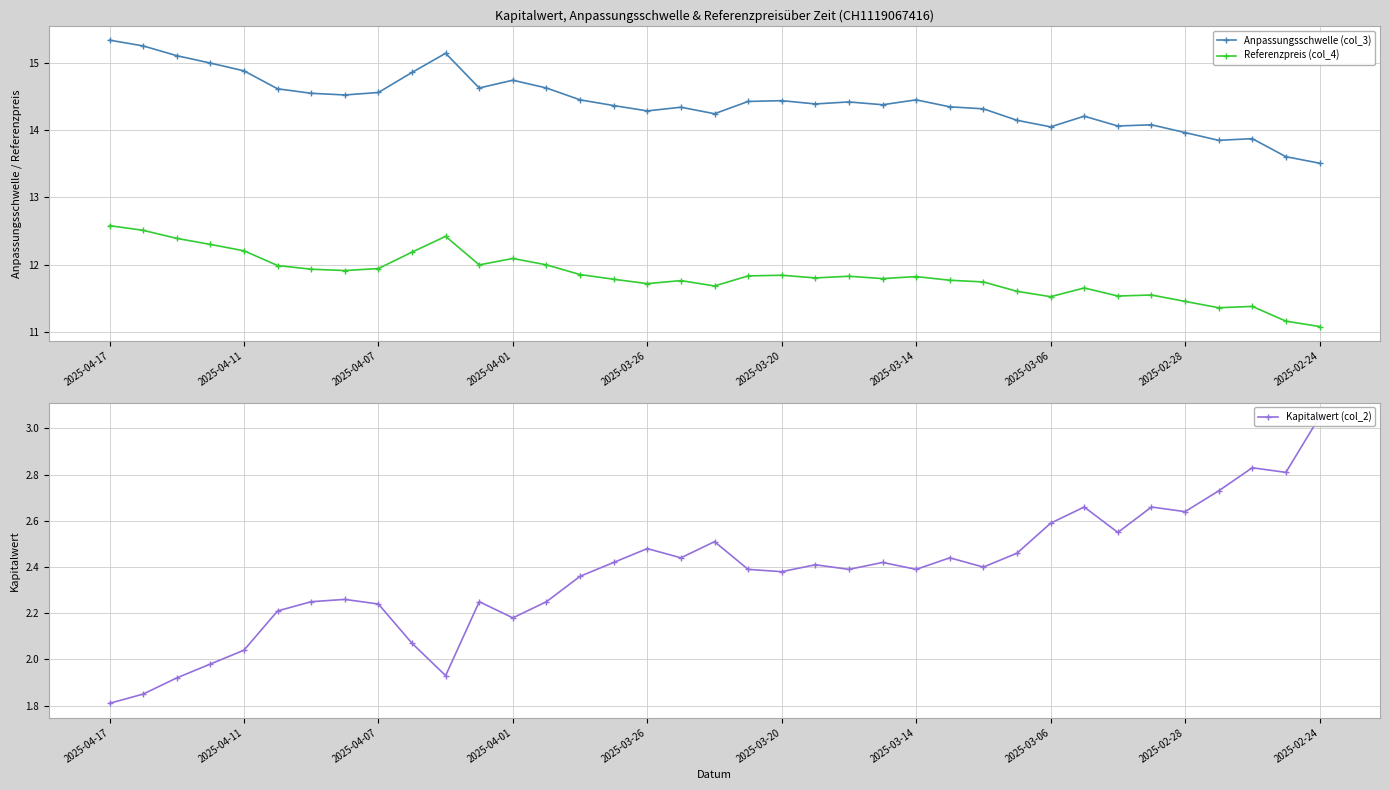

What is the average value of the Kapitalwert (col_2) series?

2.4